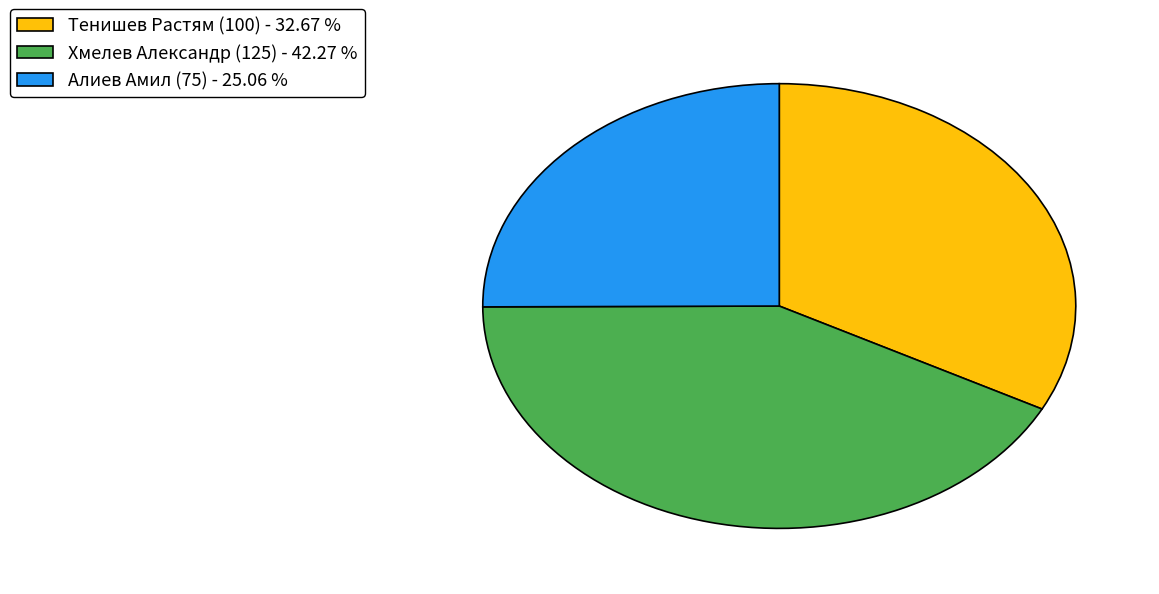

Does Алиев Амил (75) - 25.06 % represent more than half of the total?

No